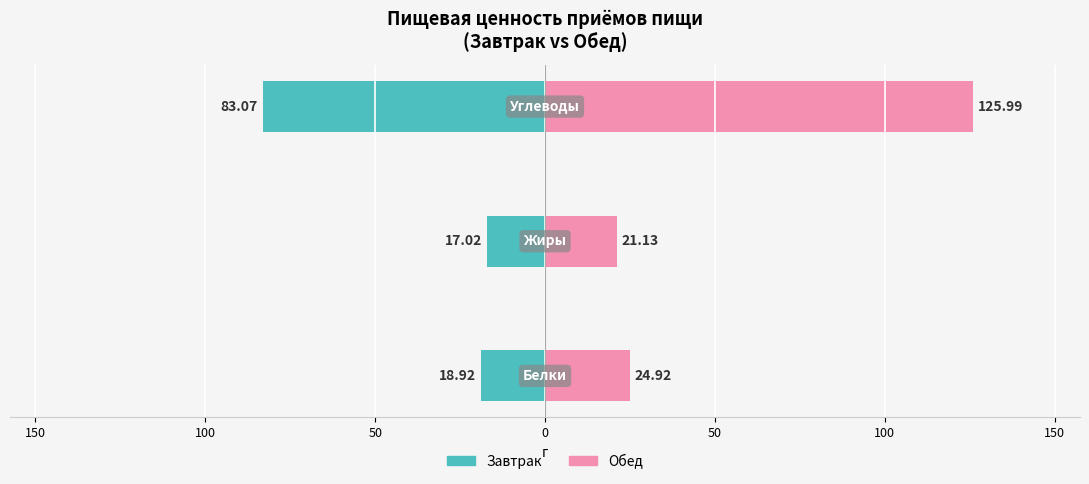

The value of Обед at 100 is 126.0. True or false?

True